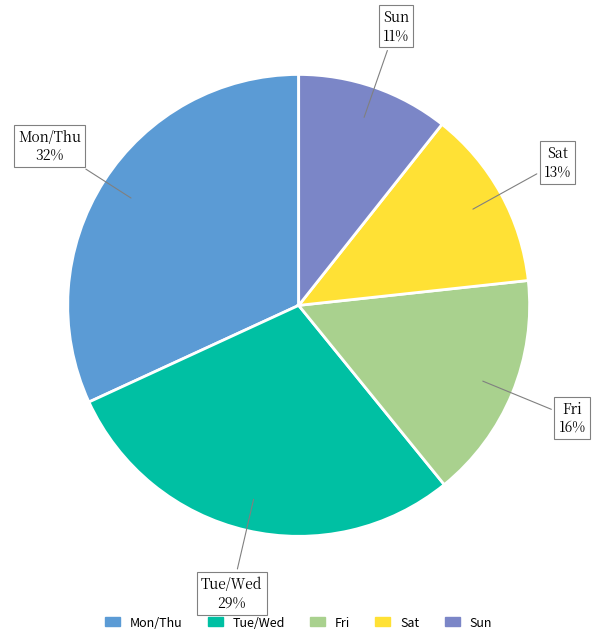

How many slices are in this pie chart?

5